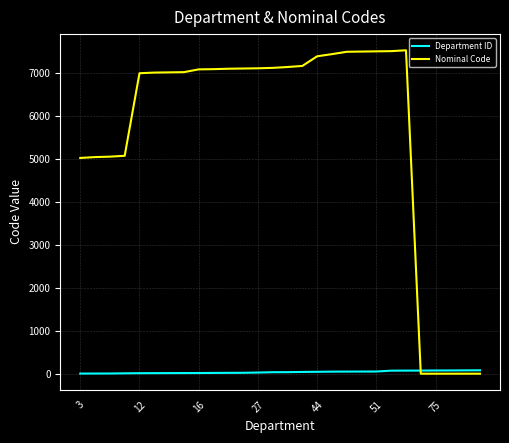

What is the maximum value for Nominal Code?

7540